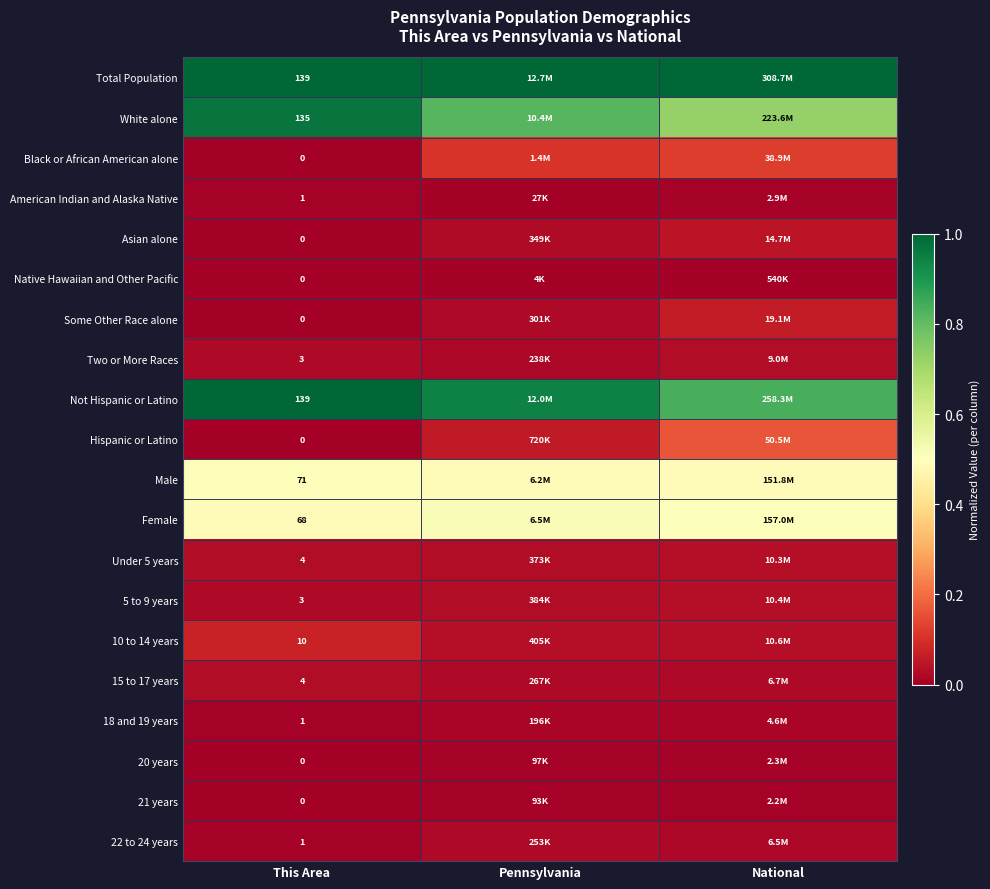

Rank the series at Pennsylvania from highest to lowest value.

Total Population, Not Hispanic or Latino, White alone, Female, Male, Black or African American alone, Hispanic or Latino, 10 to 14 years, 5 to 9 years, Under 5 years, Asian alone, Some Other Race alone, 15 to 17 years, 22 to 24 years, Two or More Races, 18 and 19 years, 20 years, 21 years, American Indian and Alaska Native, Native Hawaiian and Other Pacific